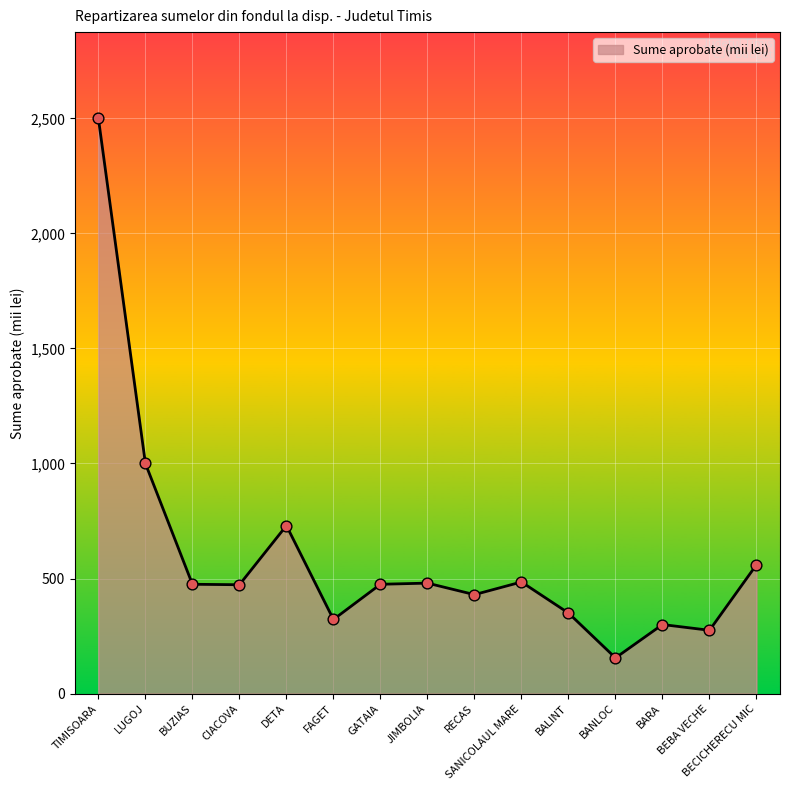

What is the change in value from CIACOVA to BEBA VECHE?

-198